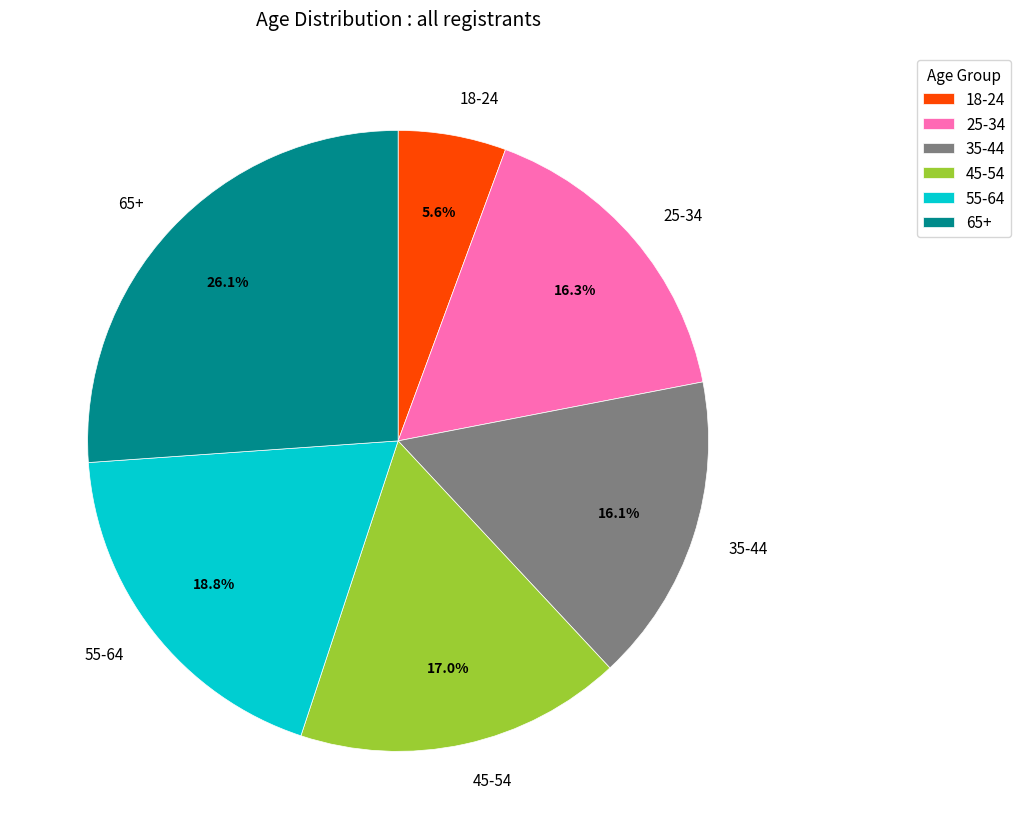

Is there a majority slice in this chart?

No